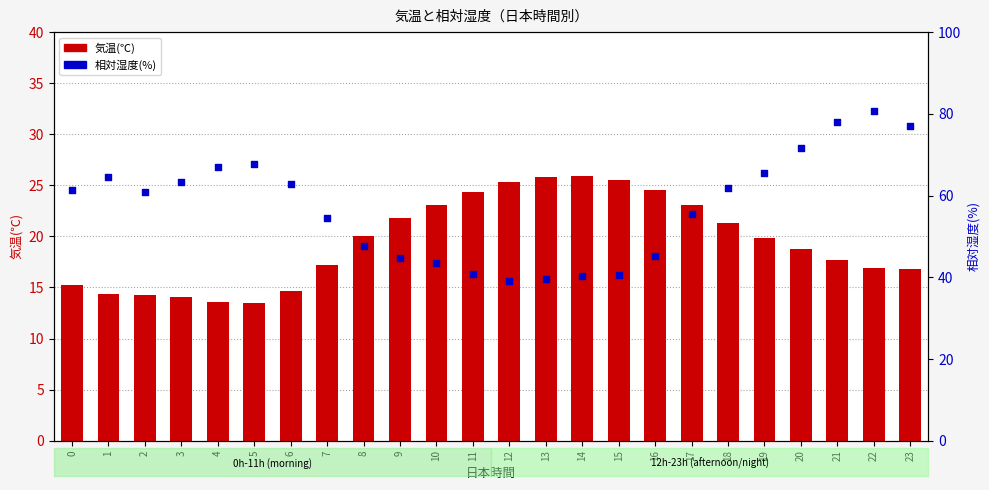

Which series has the largest Y range (max minus min)?

相対湿度(%)